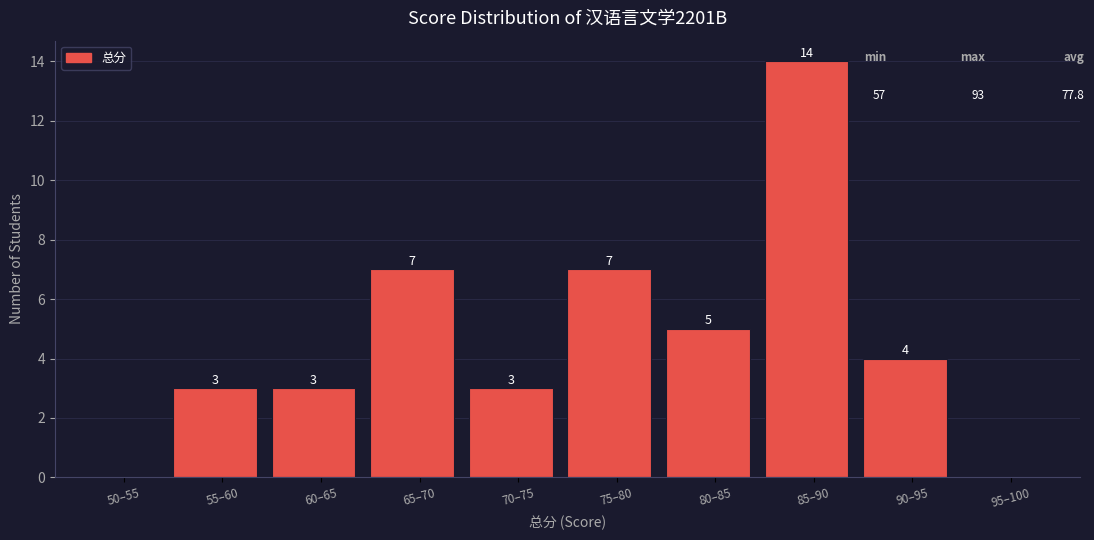

Reading right to left, transcribe all the data shown in this chart.

95–100=0	90–95=4	85–90=14	80–85=5	75–80=7	70–75=3	65–70=7	60–65=3	55–60=3	50–55=0